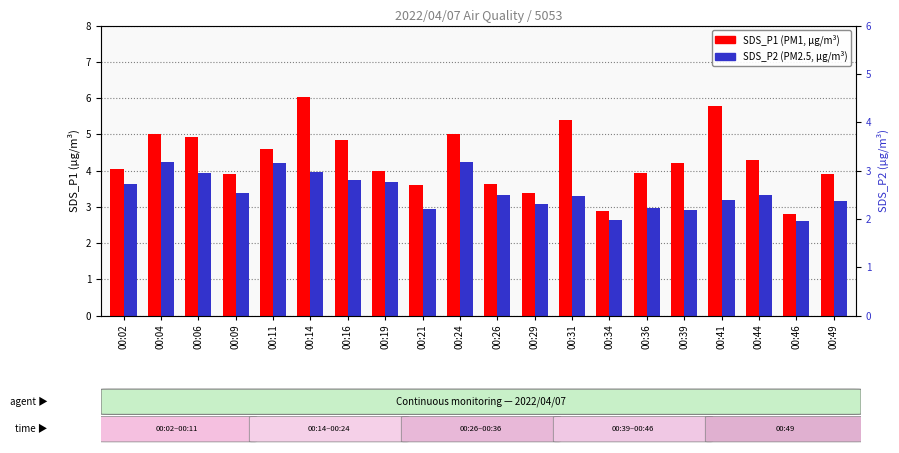

How many data points in SDS_P2 are above 3?

15